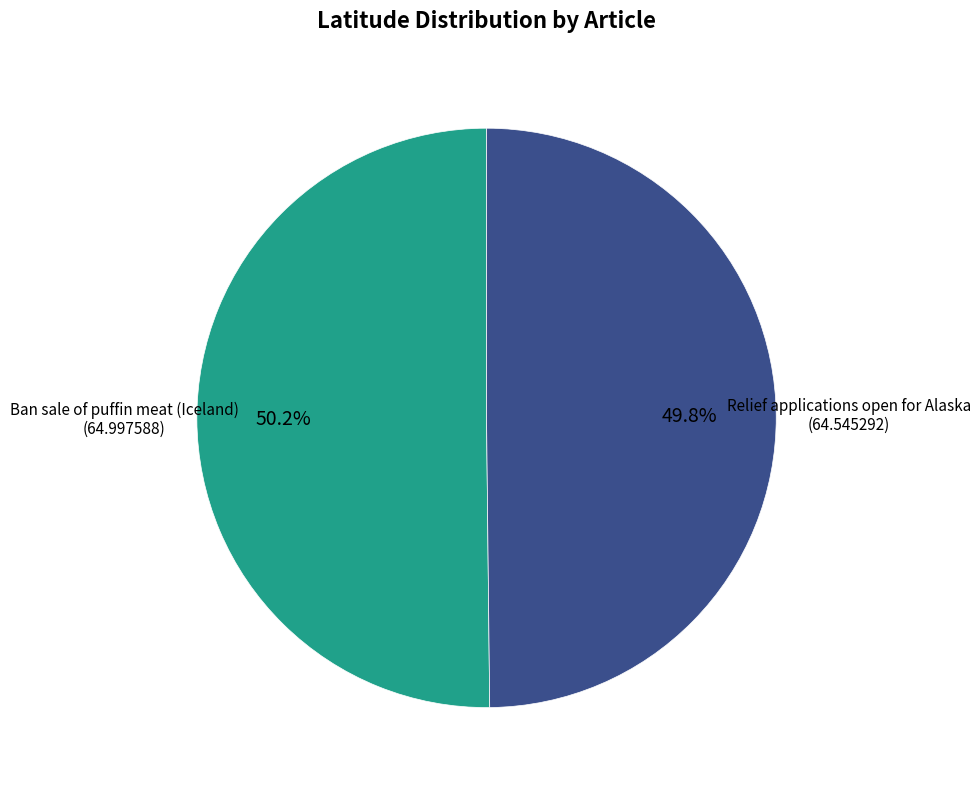

Is there a majority slice in this chart?

Yes